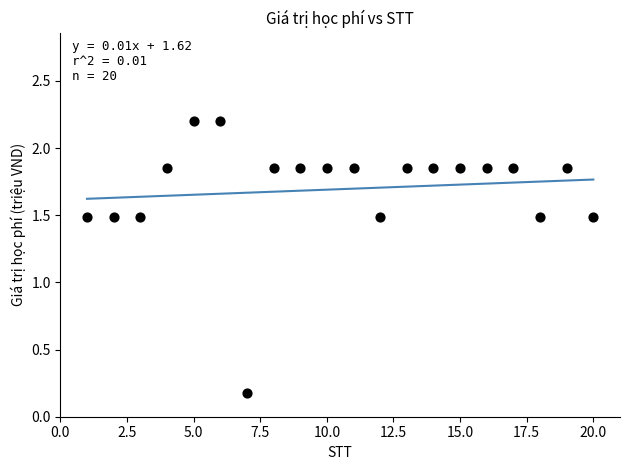

What is the range of X values (max minus min)?

19.0